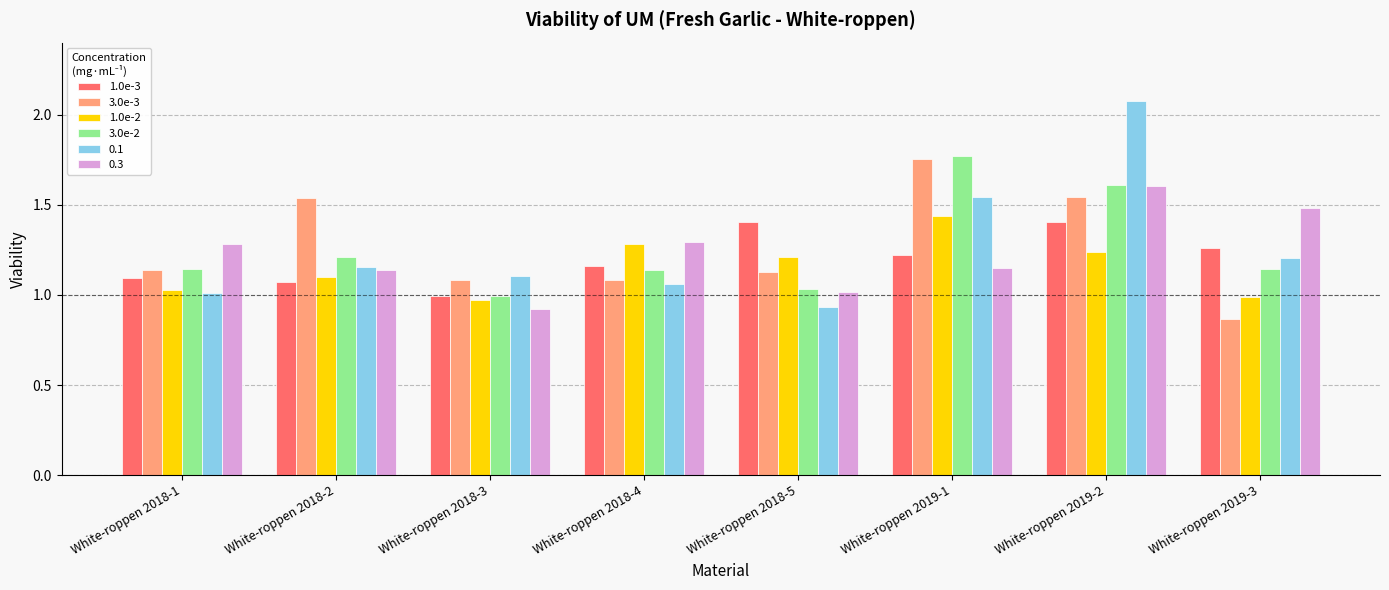

How many data points in 1.0e-3 are above 1?

7